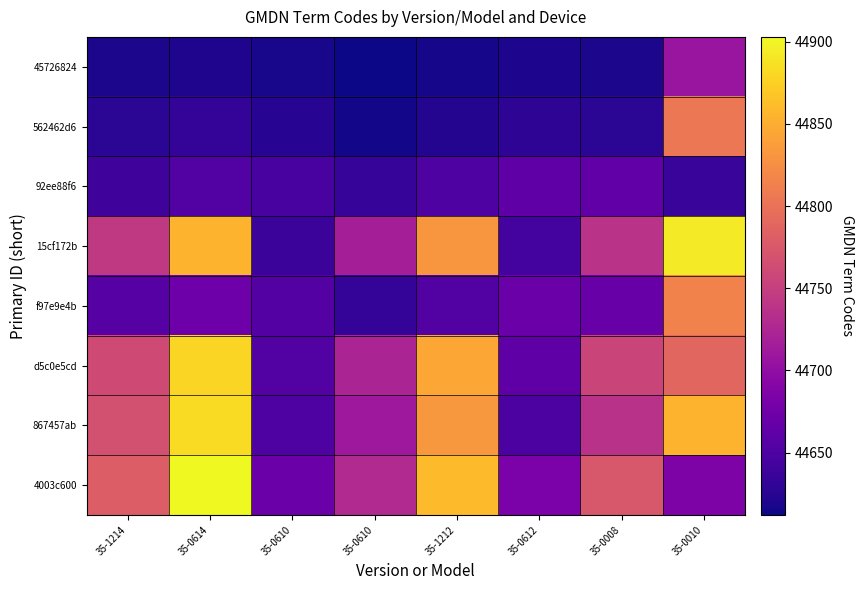

Reading left to right, extract all data points from this chart.

45726824: 35-1214=44618	35-0614=44621	35-0610=44617	35-0610=44612	35-1212=44616	35-0612=44619	35-0008=44618	35-0010=44707
562462d6: 35-1214=44627	35-0614=44633	35-0610=44625	35-0610=44615	35-1212=44623	35-0612=44629	35-0008=44627	35-0010=44805
92ee88f6: 35-1214=44640	35-0614=44653	35-0610=44645	35-0610=44634	35-1212=44650	35-0612=44663	35-0008=44664	35-0010=44635
15cf172b: 35-1214=44744	35-0614=44855	35-0610=44638	35-0610=44717	35-1212=44832	35-0612=44643	35-0008=44738	35-0010=44893
f97e9e4b: 35-1214=44656	35-0614=44673	35-0610=44655	35-0610=44632	35-1212=44654	35-0612=44671	35-0008=44668	35-0010=44815
d5c0e5cd: 35-1214=44762	35-0614=44879	35-0610=44654	35-0610=44723	35-1212=44846	35-0612=44663	35-0008=44756	35-0010=44789
867457ab: 35-1214=44767	35-0614=44883	35-0610=44650	35-0610=44710	35-1212=44833	35-0612=44649	35-0008=44737	35-0010=44855
4003c600: 35-1214=44780	35-0614=44903	35-0610=44670	35-0610=44729	35-1212=44860	35-0612=44683	35-0008=44774	35-0010=44685